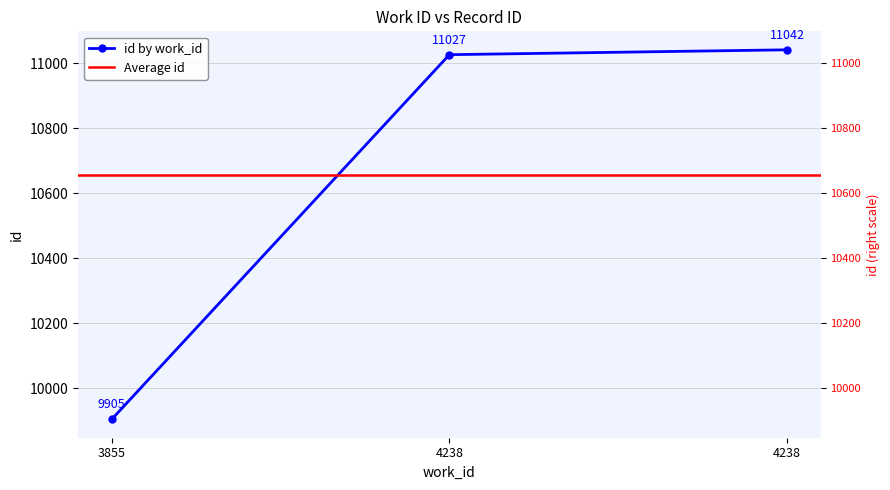

At which category does the chart reach its minimum across all series?

3855